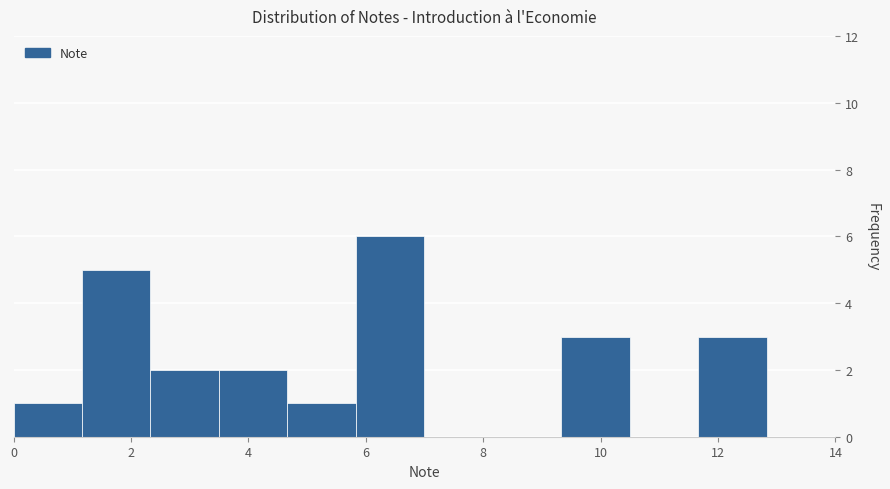

Reading left to right, list every bar in this chart as the range it spans on the x-axis followed by its height. Neither the bar edges nor the heights are printed on the chart, so give them approximately, as read against the axes.

0.0 to 1.2: 1
1.2 to 2.4: 5
2.4 to 3.6: 2
3.6 to 4.6: 2
4.6 to 5.8: 1
5.8 to 7.0: 6
7.0 to 8.2: 0
8.2 to 9.4: 0
9.4 to 10.6: 3
10.6 to 11.6: 0
11.6 to 12.8: 3
12.8 to 14.0: 0